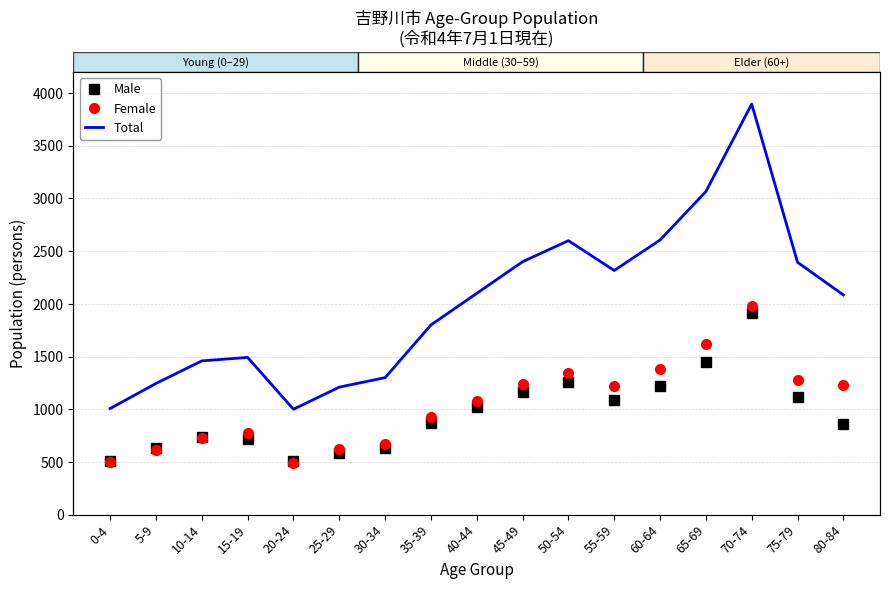

What are all the series names shown in the legend?

Male, Female, Total